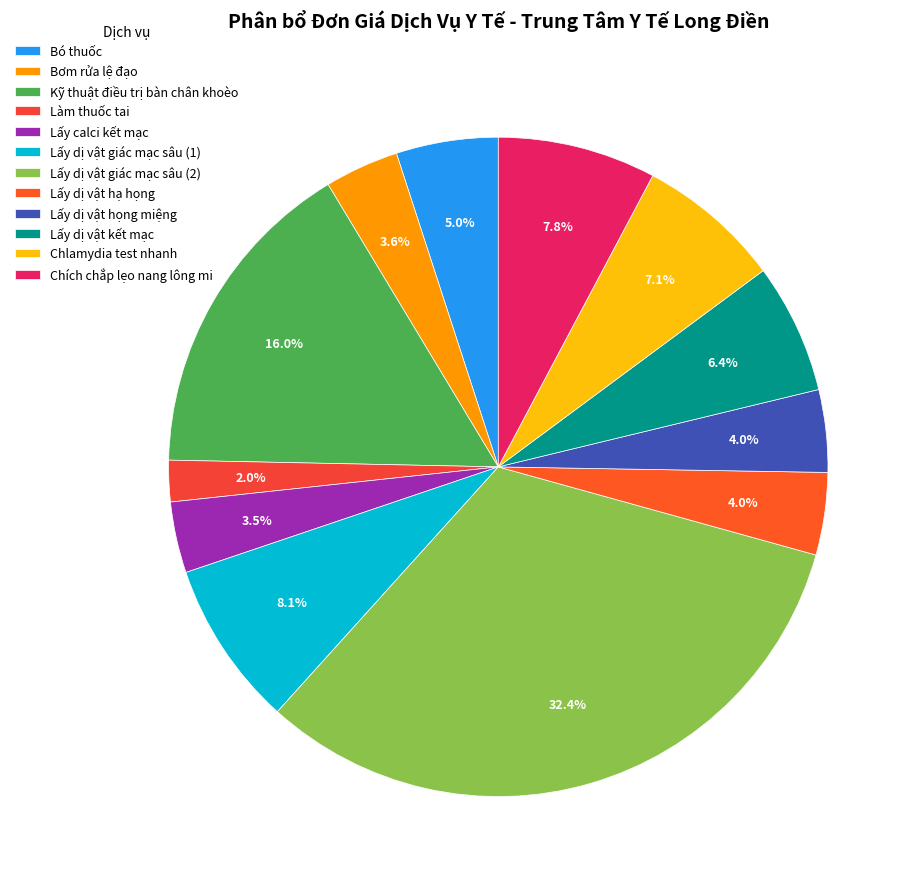

Is the sum of Làm thuốc tai and Lấy dị vật họng miệng greater than half?

No